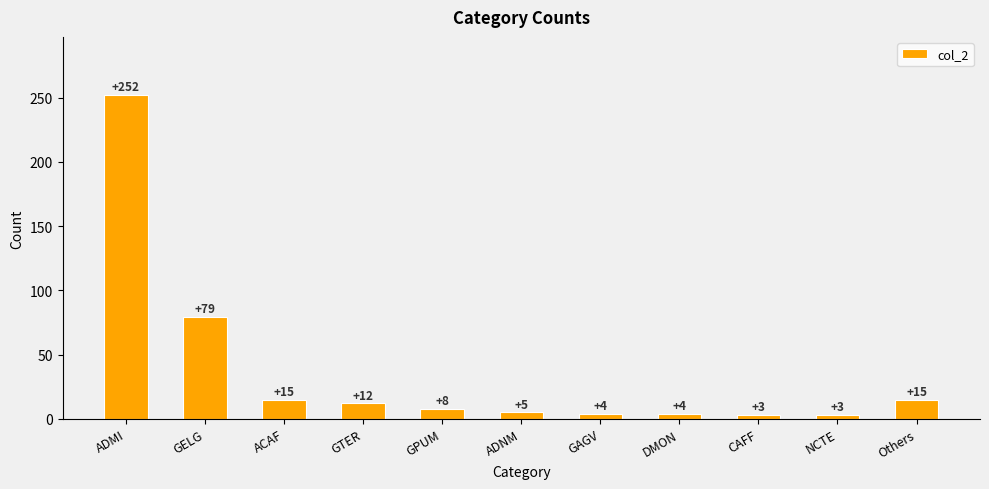

What is the value of the 4th bar from the left?

12